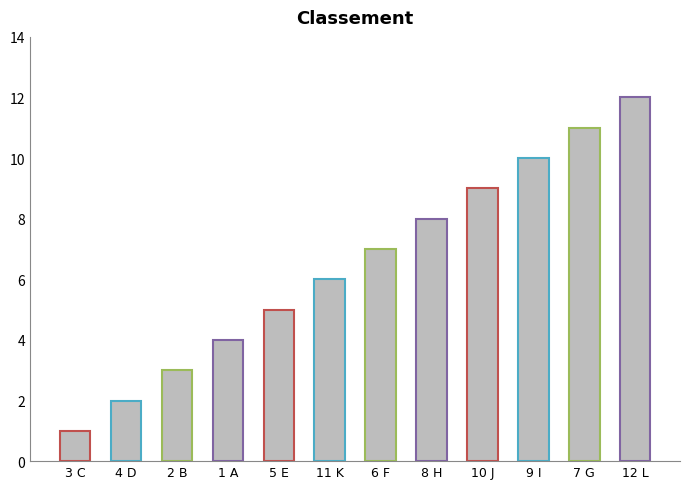

Is it true that the value at 6 F is 4?

False